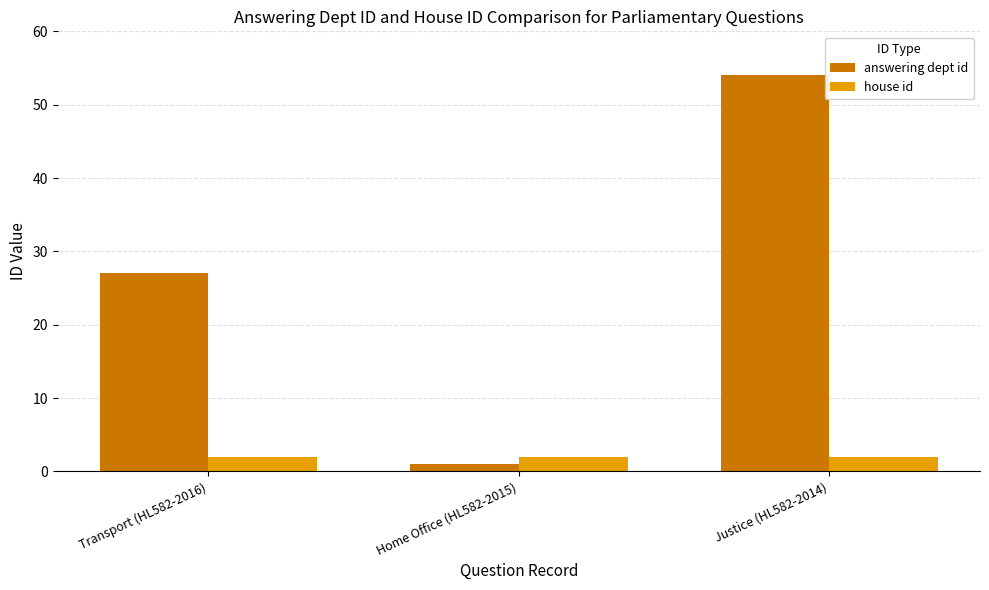

Rank the series at Transport (HL582-2016) from highest to lowest value.

answering dept id, house id